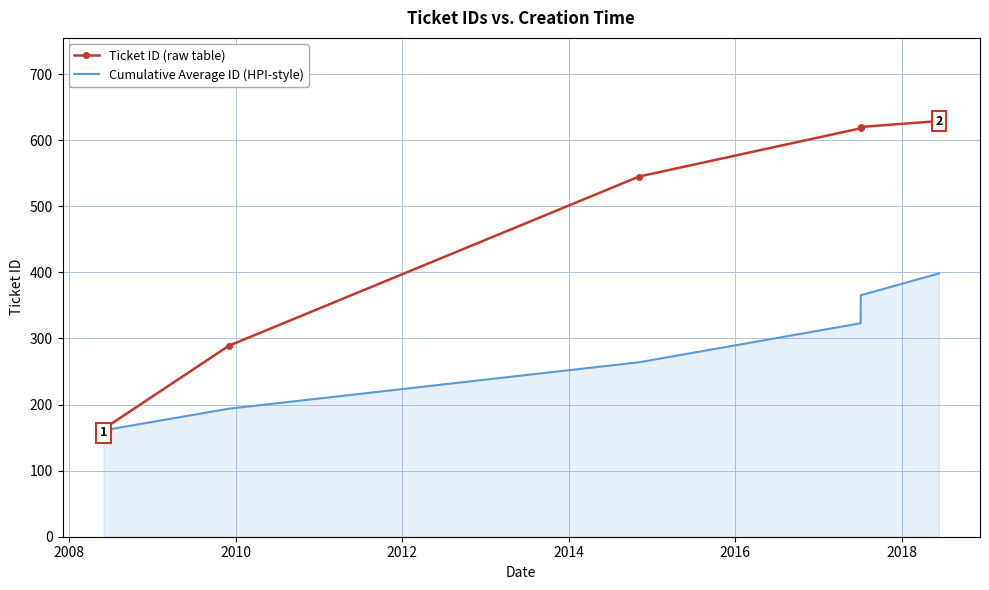

How many lines are shown in the chart?

2